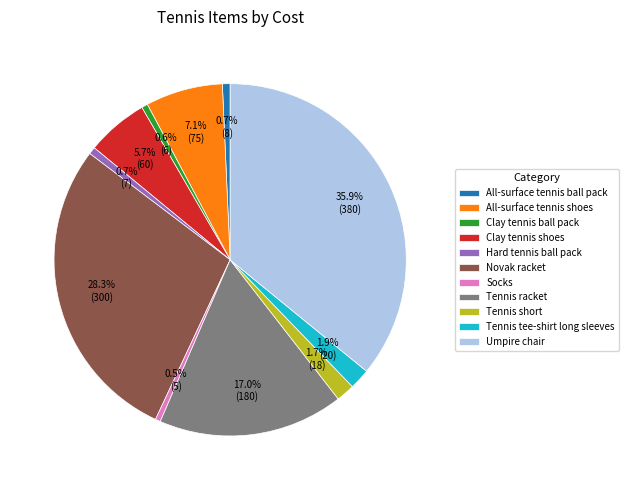

To the nearest percent, what is the difference between the Socks and Clay tennis shoes slice percentages?

5%